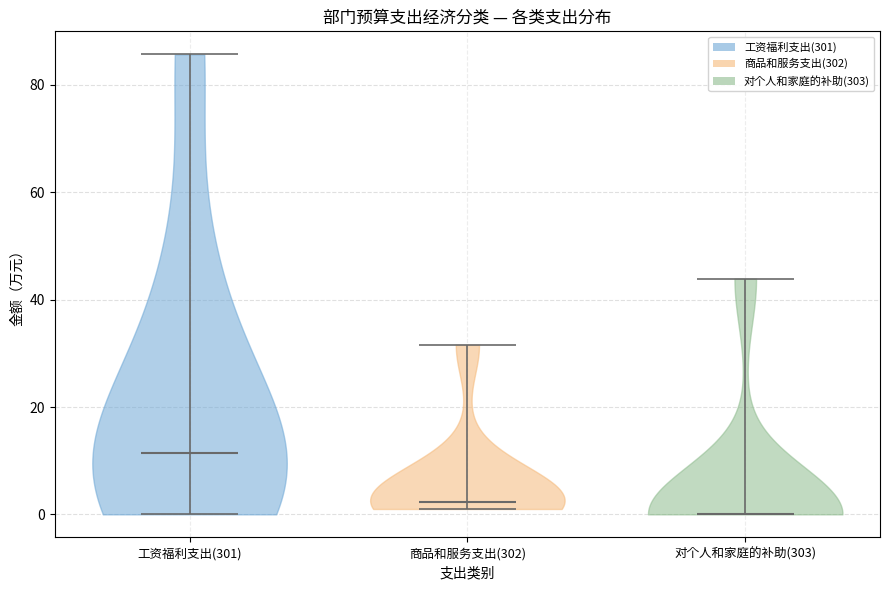

Which violin has the lowest median line?

对个人和家庭的补助(303)